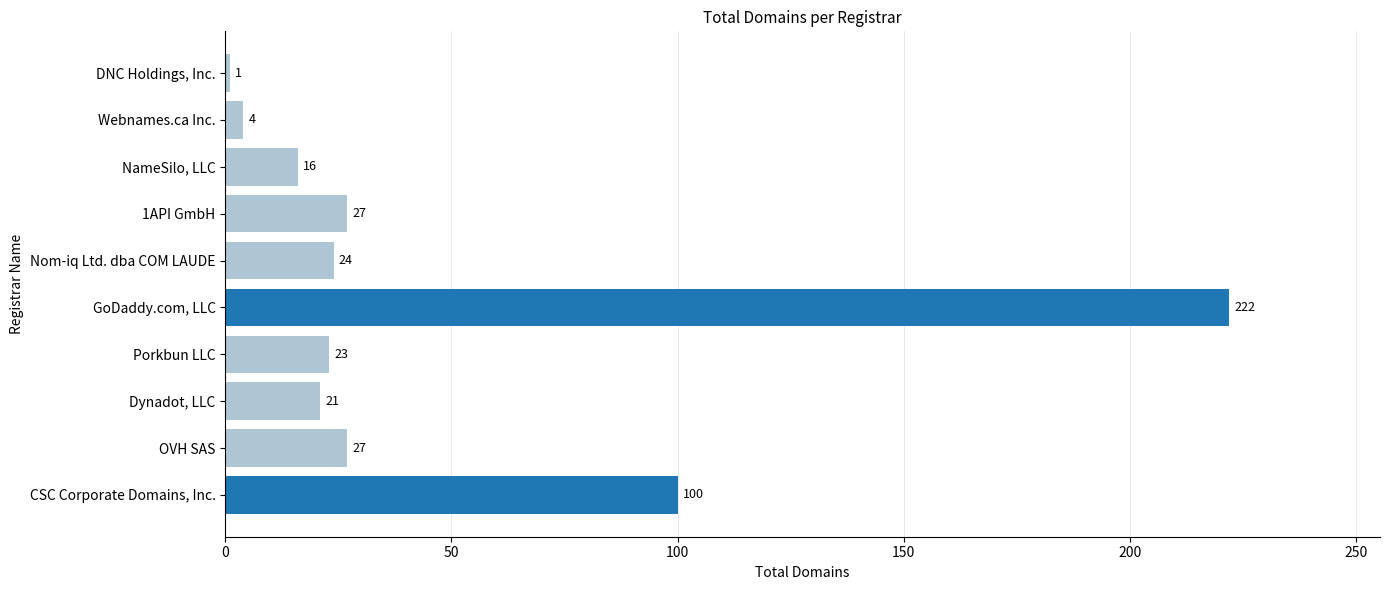

Reading top to bottom, what are all the values shown in this chart?

1	4	16	27	24	222	23	21	27	100